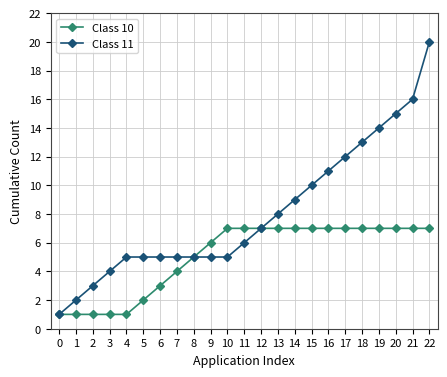

Rank the series by their average value, from lowest to highest.

Class 10, Class 11